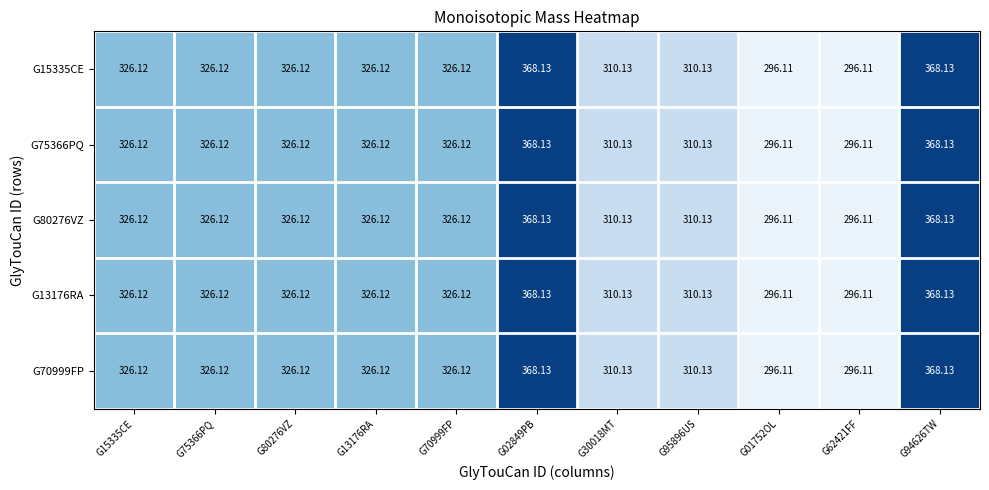

Is the value of G70999FP at G15335CE greater than the value of G80276VZ at G01752OL?

Yes